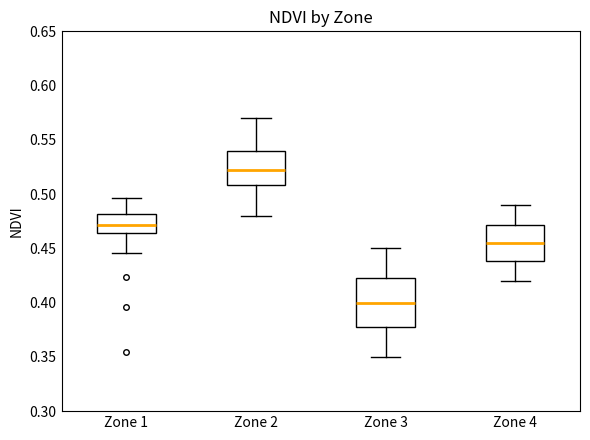

Which box is the tallest, from its lower edge to its upper edge?

Zone 3